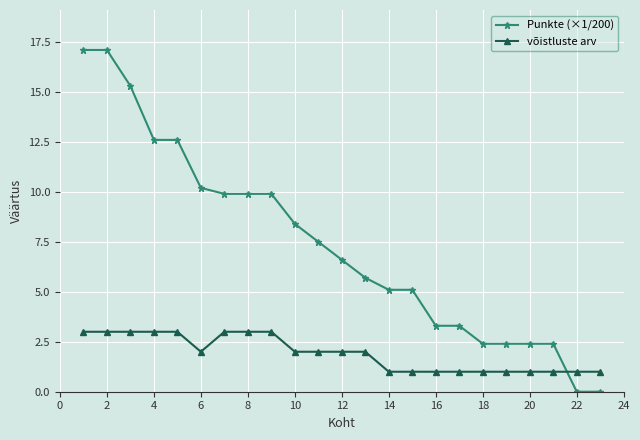

Does the chart display data point markers on the line(s)?

Yes